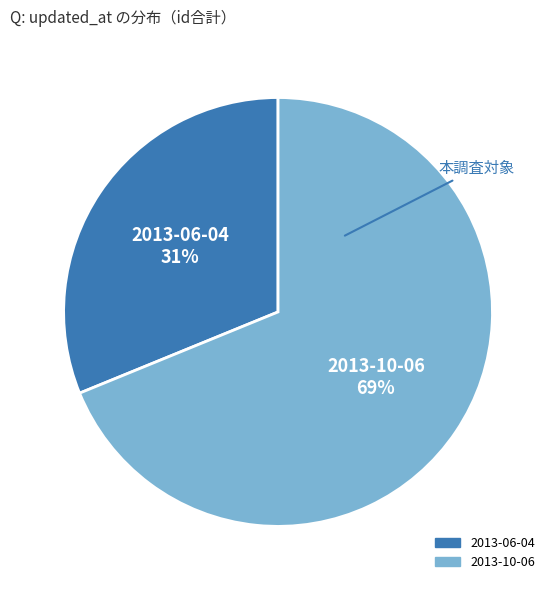

To the nearest percent, what percentage of the pie is 2013-06-04?

31%